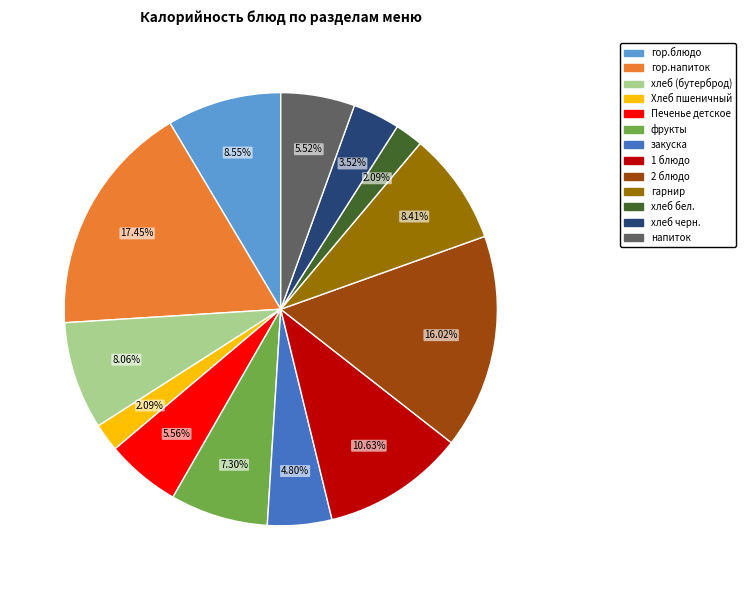

Do напиток and Печенье детское together represent more than half of the pie?

No